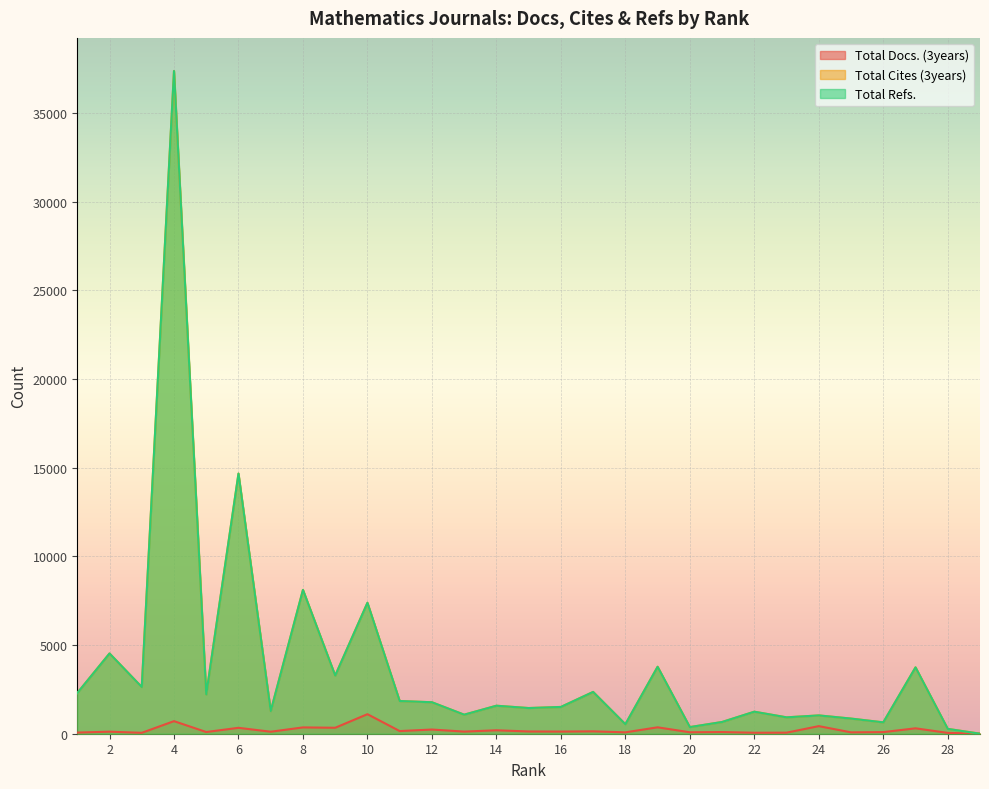

How many interior local peaks does the Total Docs. (3years) series have?

12